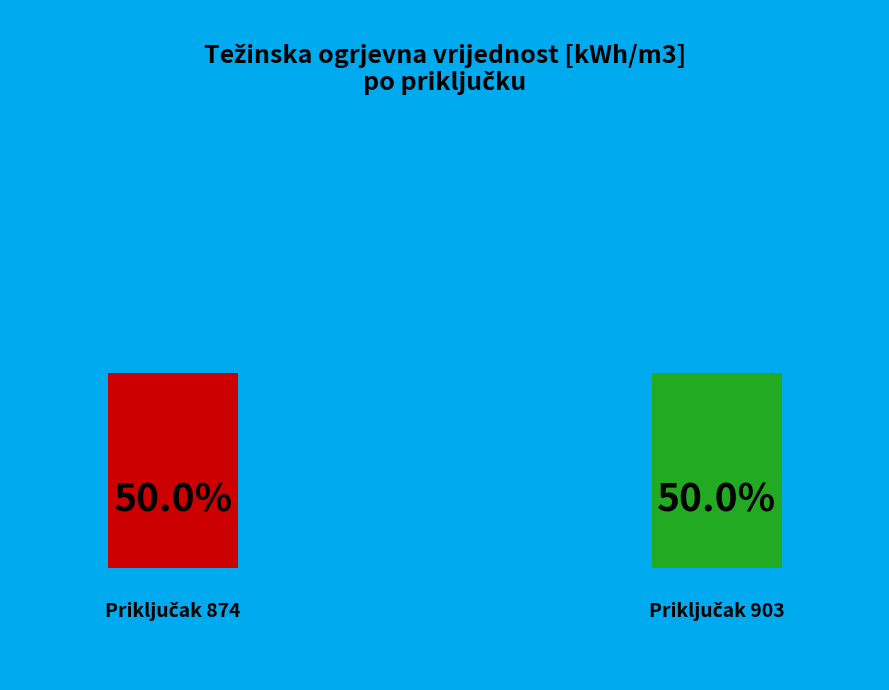

Between 874 and 903, which is larger?

874